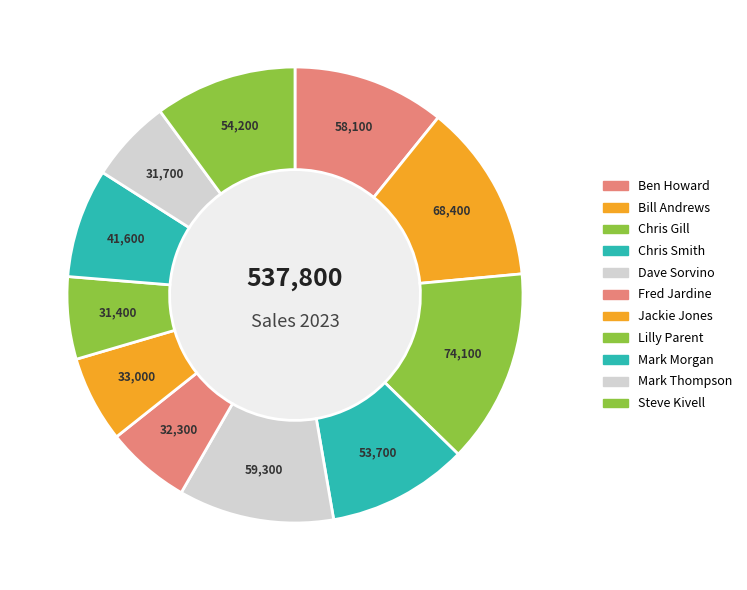

Count the number of slices in the pie.

11